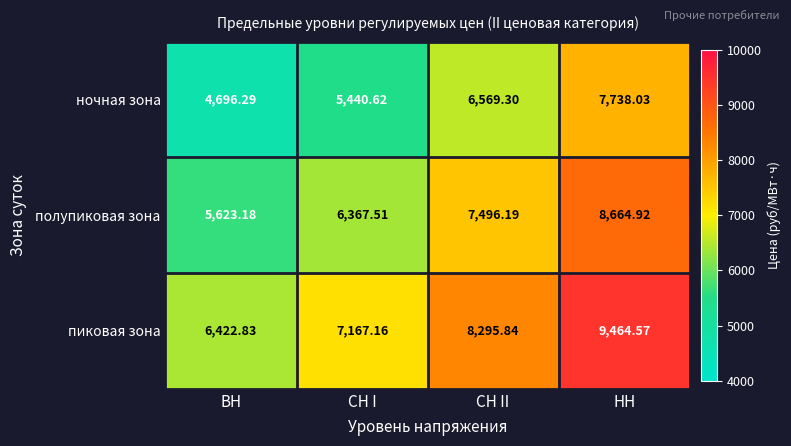

How many values in the ночная зона series are below 6569?

2